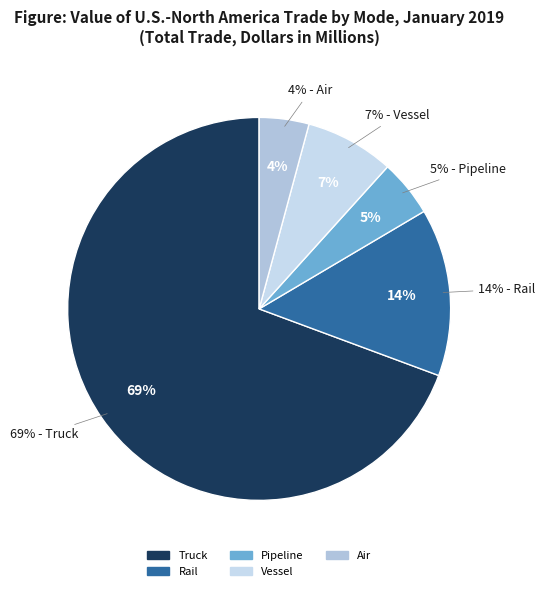

How many slices are in this pie chart?

5